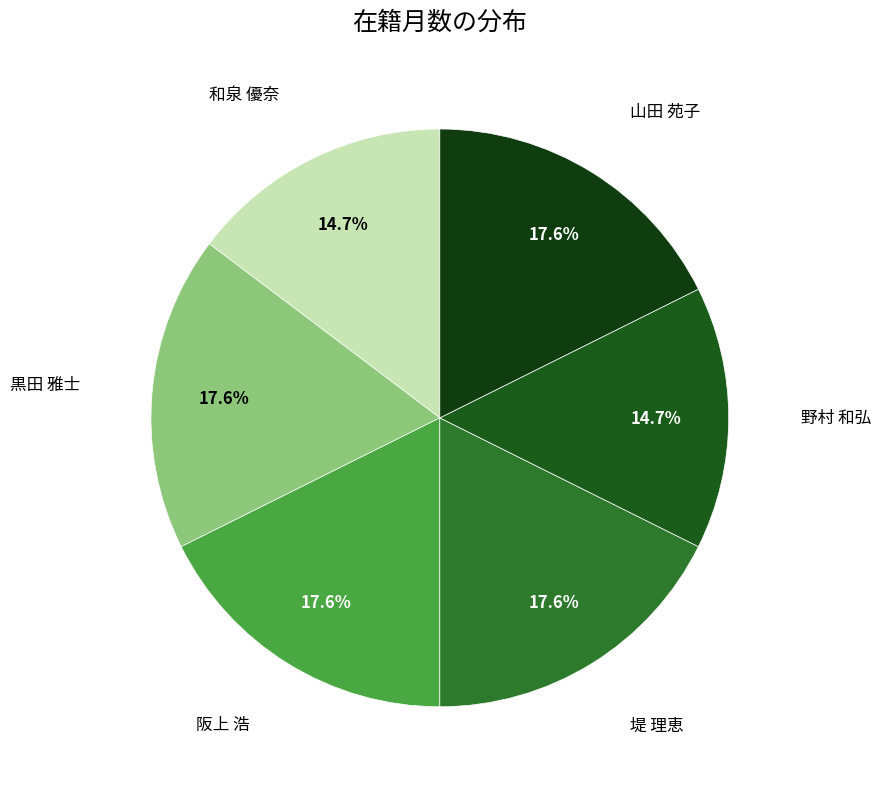

To the nearest percent, what is the average slice percentage?

17%